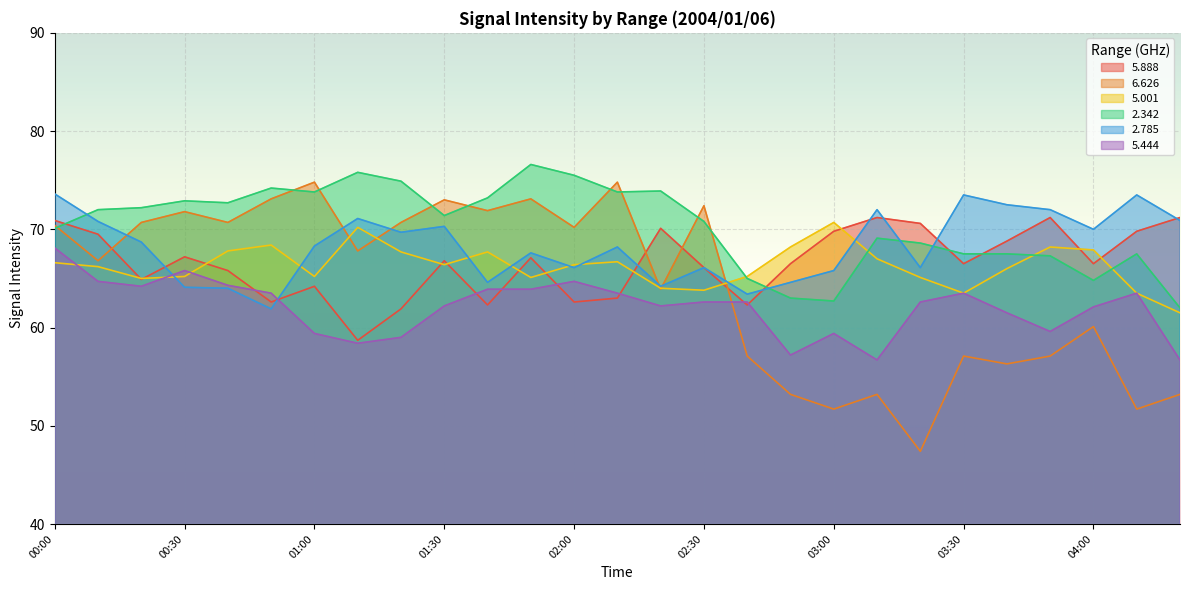

What position from the left is 02:30?

16